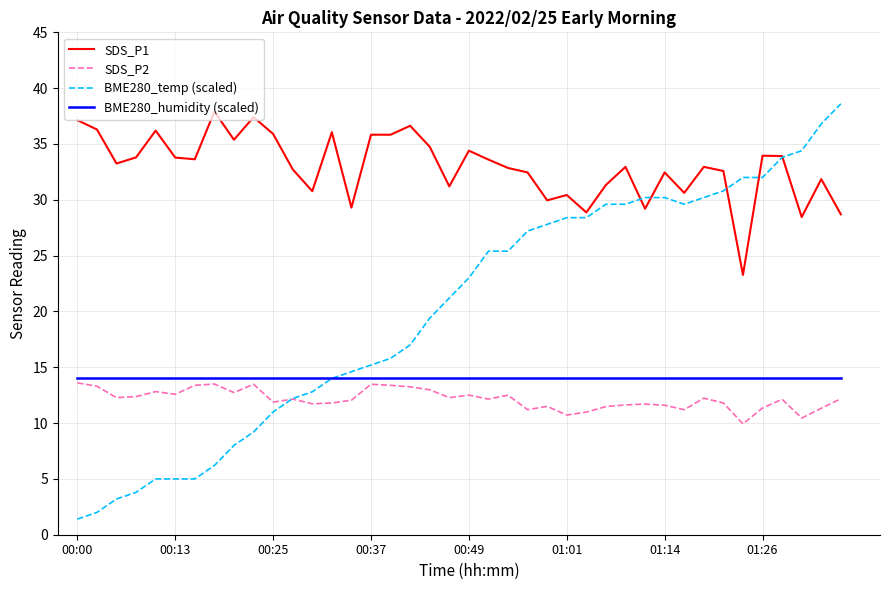

Which series has the largest total across all categories?

SDS_P1